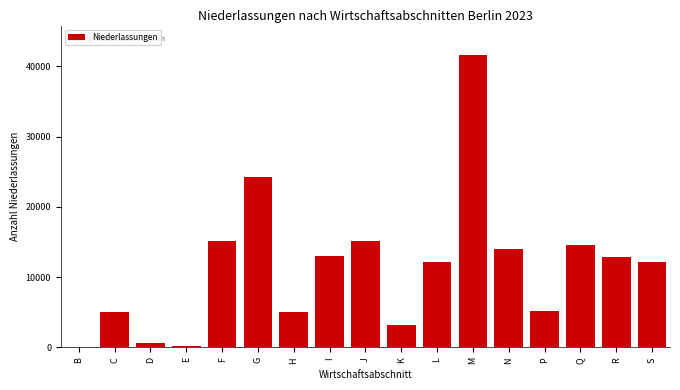

The value at H is 7143. True or false?

False